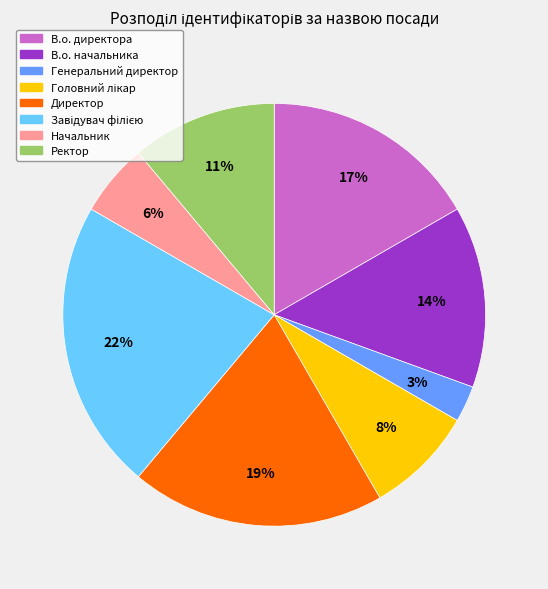

How many slices are in this pie chart?

8